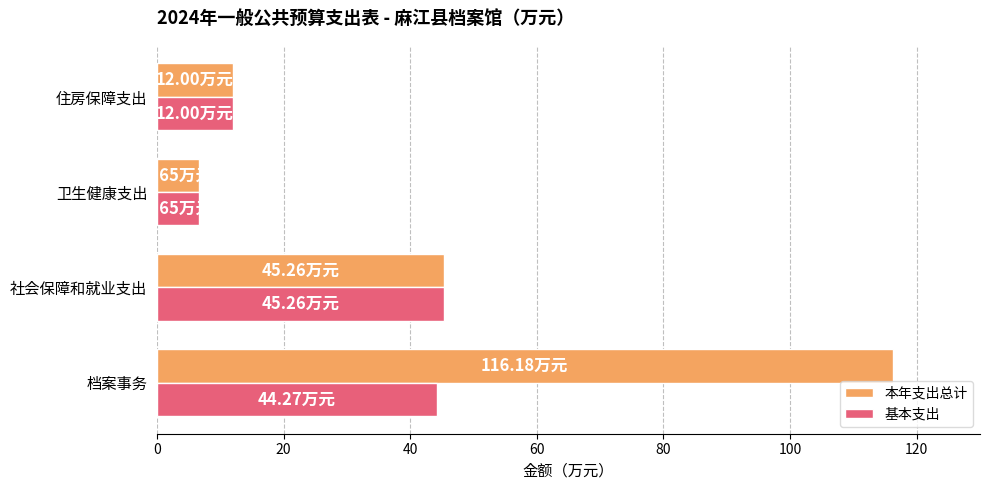

Which series has the largest total across all categories?

本年支出总计